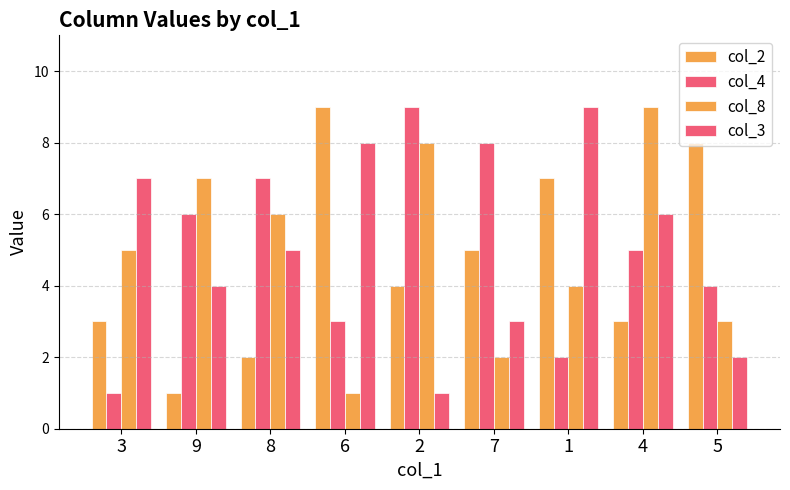

What is the total value across all series at 8?

20